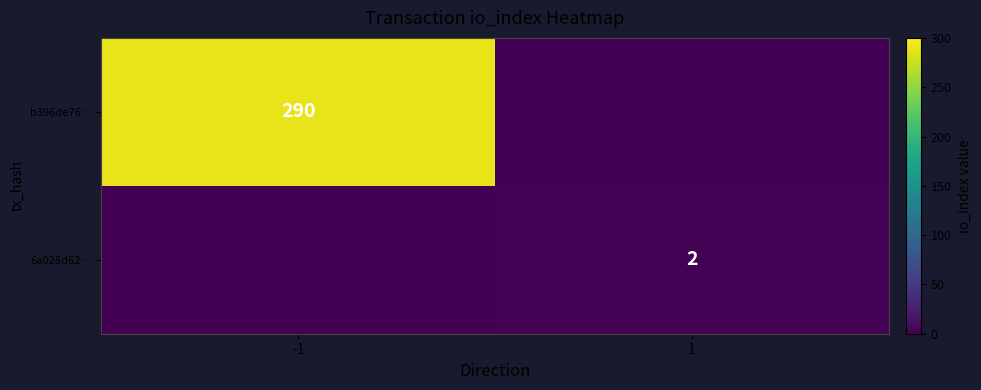

The value of b396de76… at -1 is 290. True or false?

True